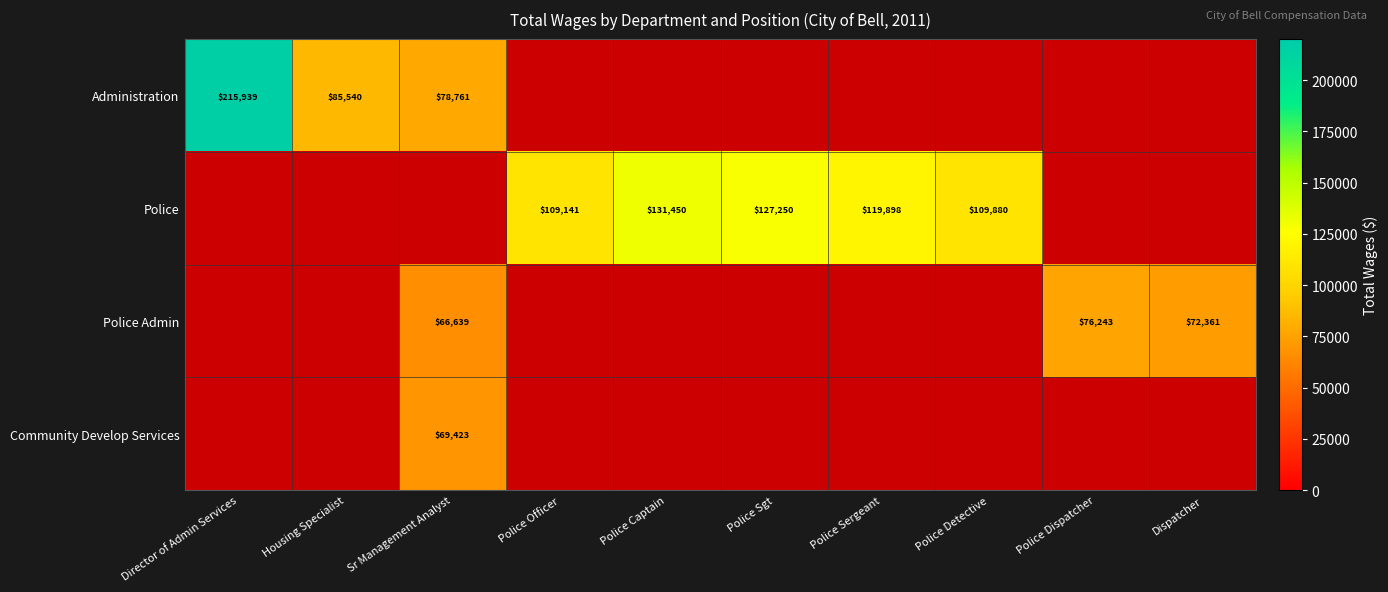

Which category has the lowest value across all series?

Sr Management Analyst